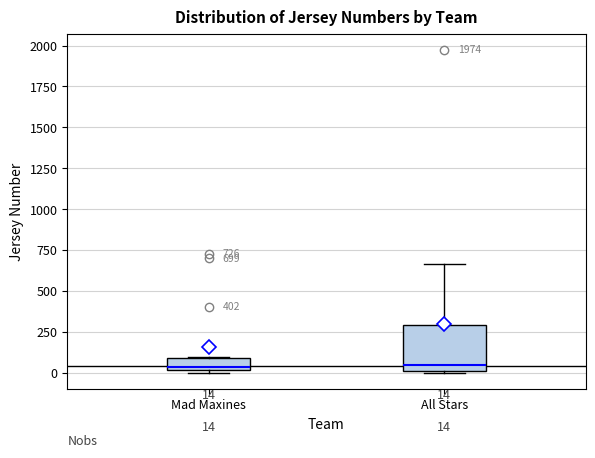

Comparing the boxes themselves (not the whiskers), which one is the tallest?

All Stars